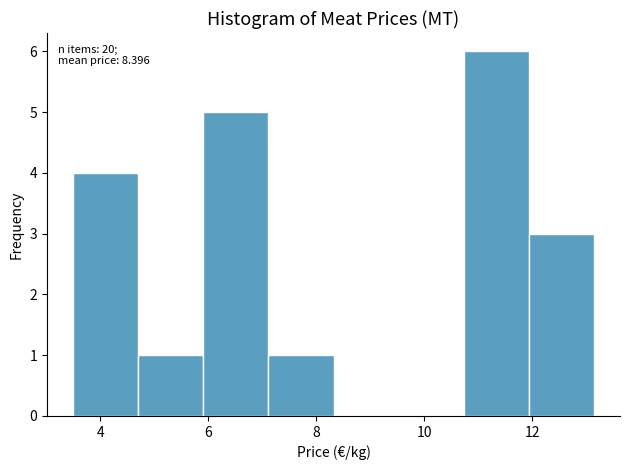

Which range on the x-axis has the tallest bar?

10.8 to 12.0